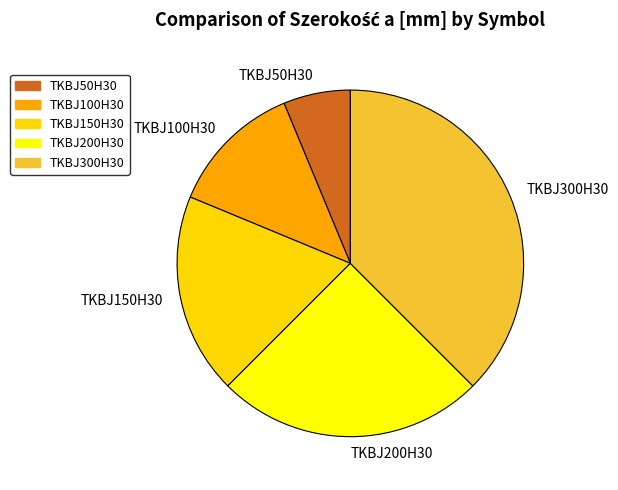

Rank the categories by value from highest to lowest.

TKBJ300H30, TKBJ200H30, TKBJ150H30, TKBJ100H30, TKBJ50H30